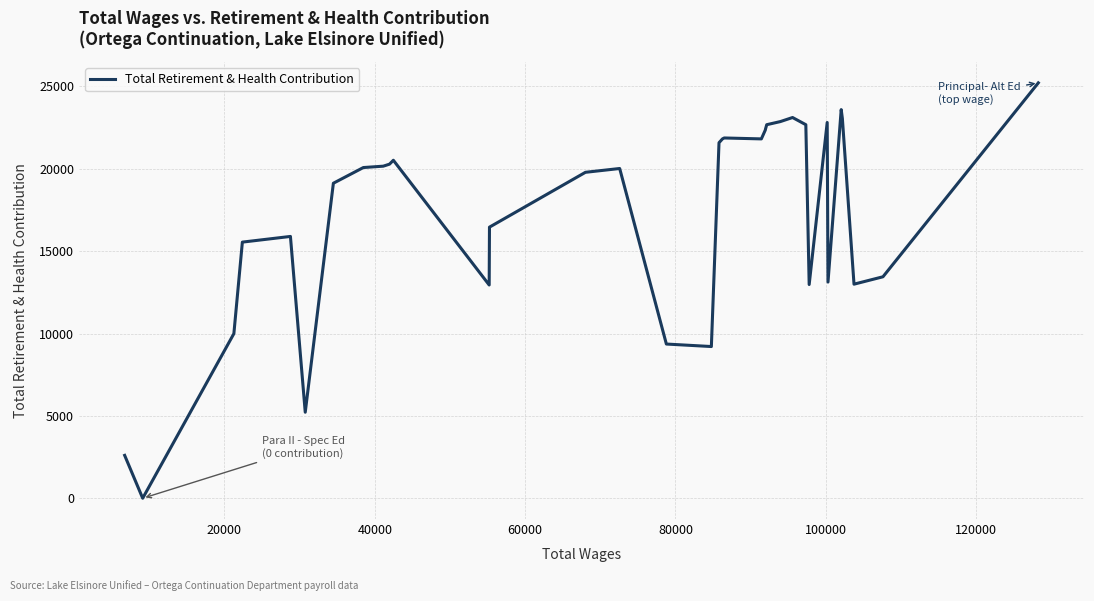

What is the maximum value shown in the chart?

25217